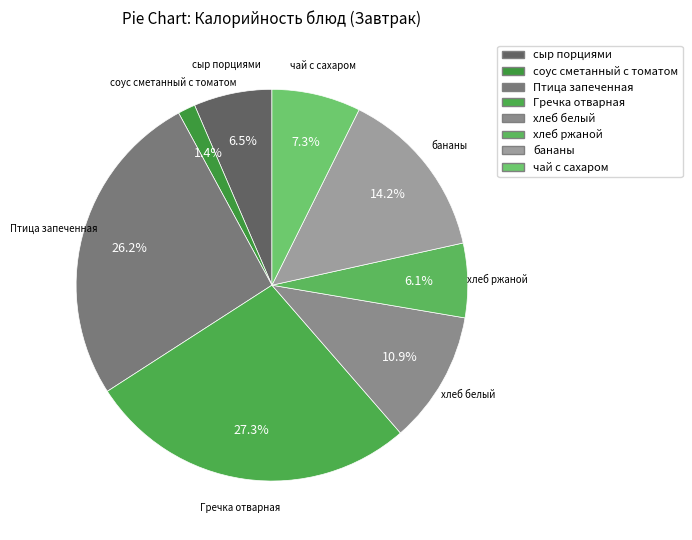

The соус сметанный с томатом slice represents 1% of the pie. True or false?

True